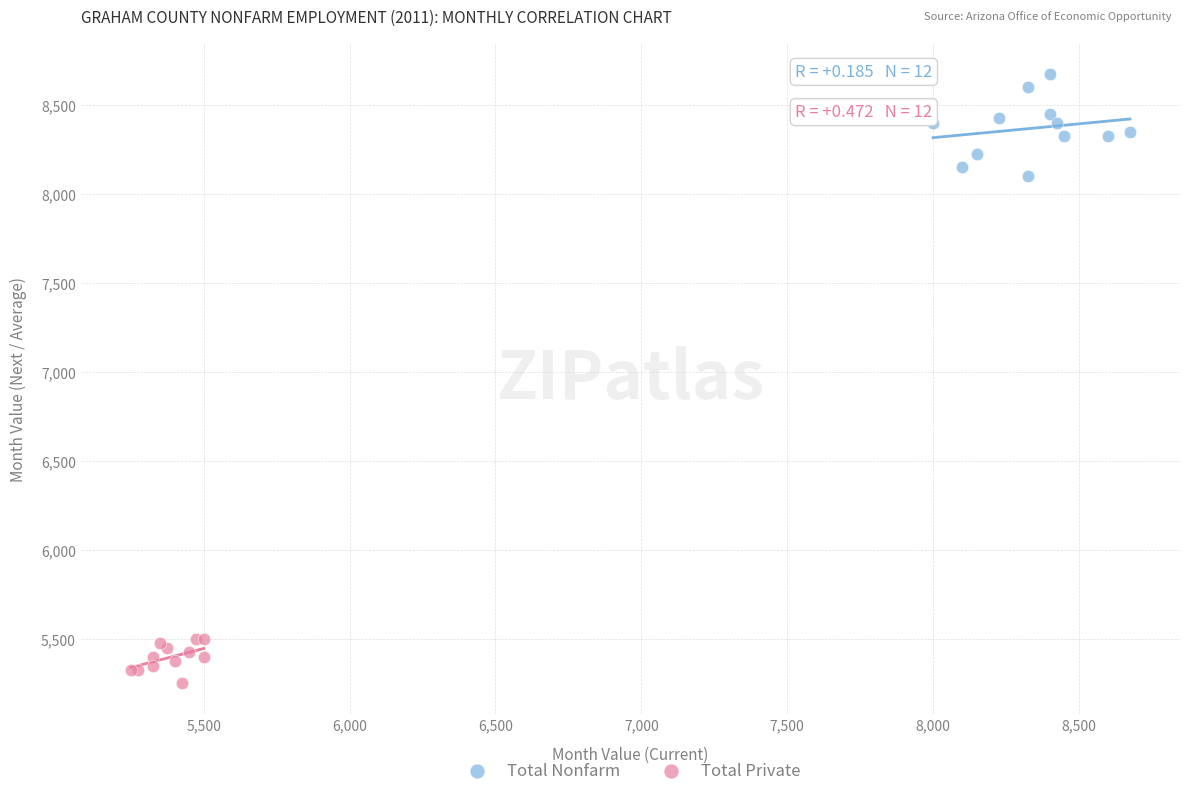

What are all the series names shown in the legend?

Total Nonfarm, Total Private